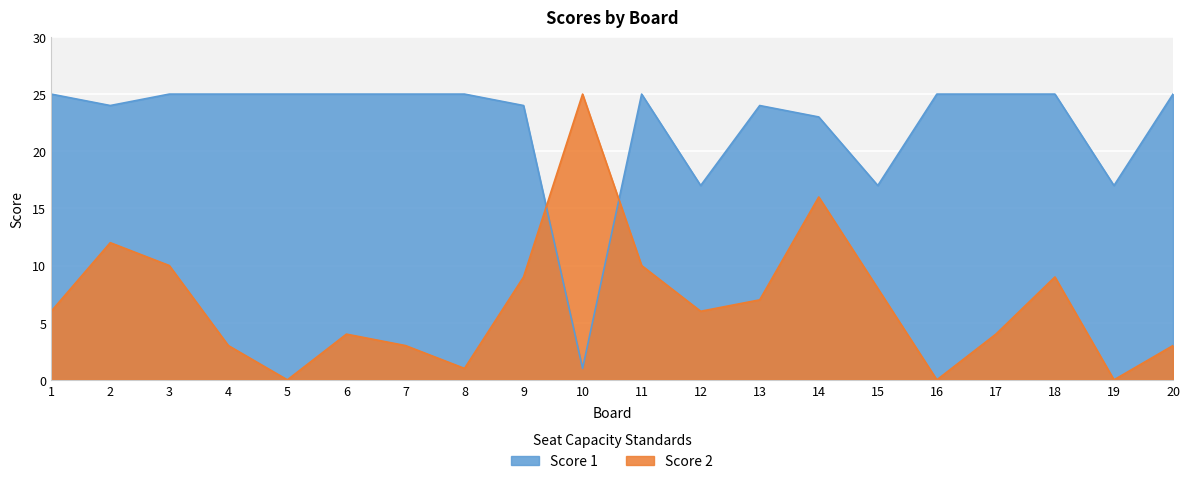

True or false: Score 1 has a value of 25 at 8.

True